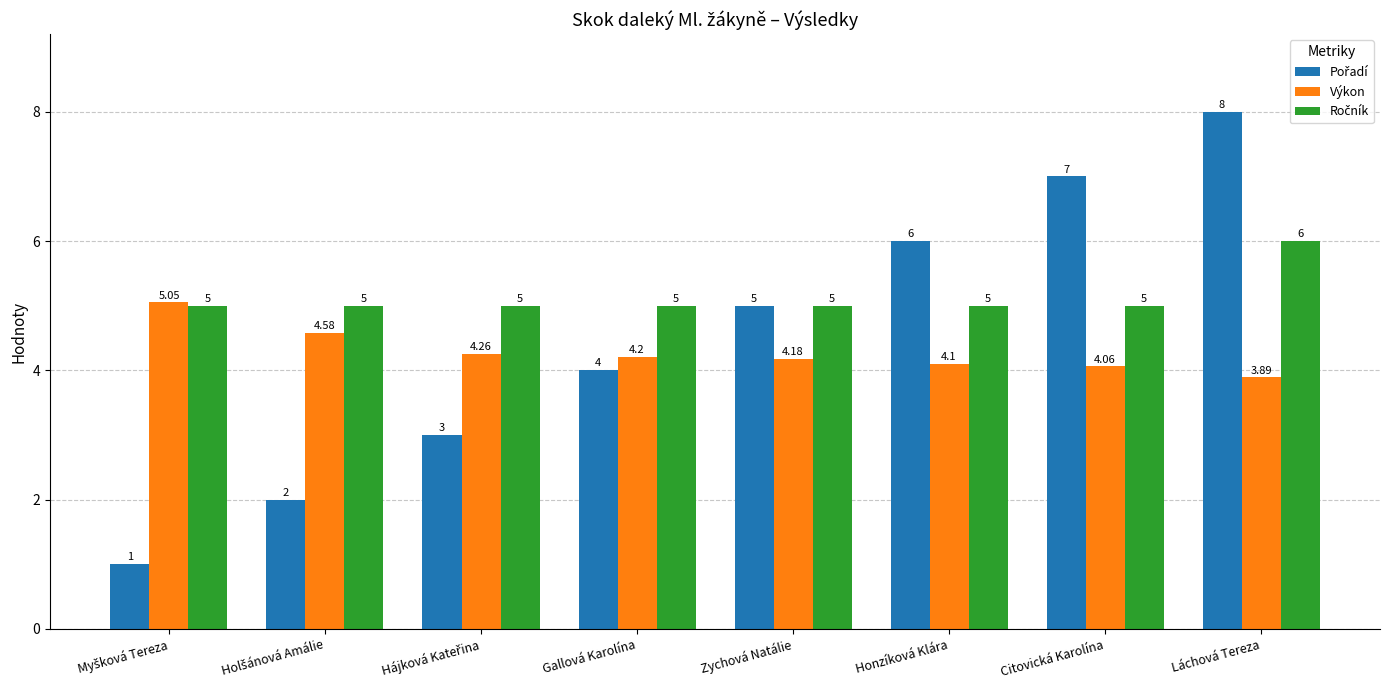

What position from the left is Gallová Karolína?

4